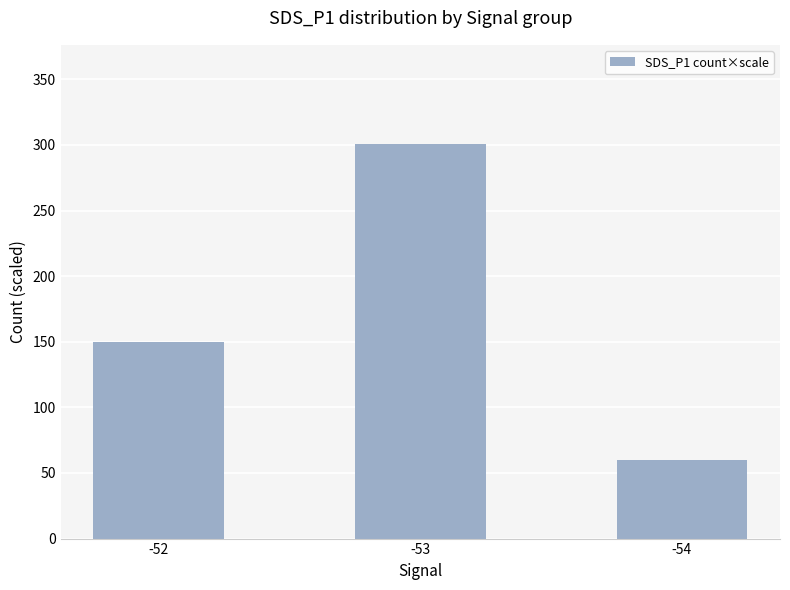

Rank the categories by value from highest to lowest.

-53, -52, -54